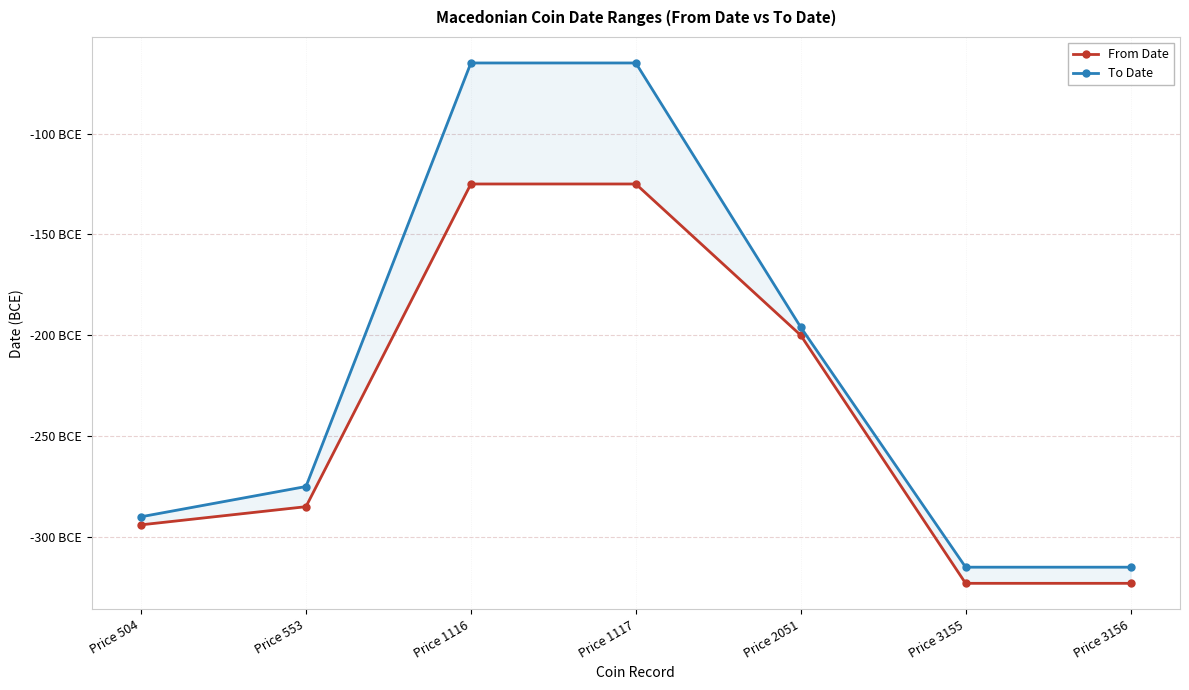

Which series has the largest range (max minus min)?

To Date